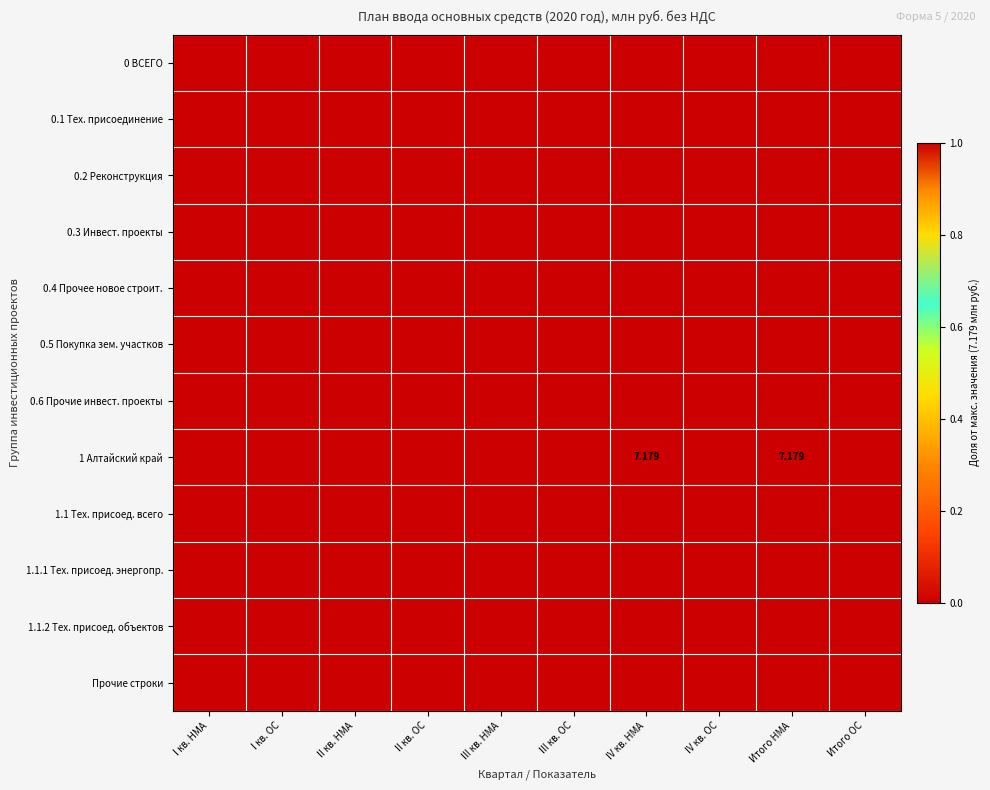

True or false: 0.1 Тех. присоединение has a value of 0 at Итого ОС.

True